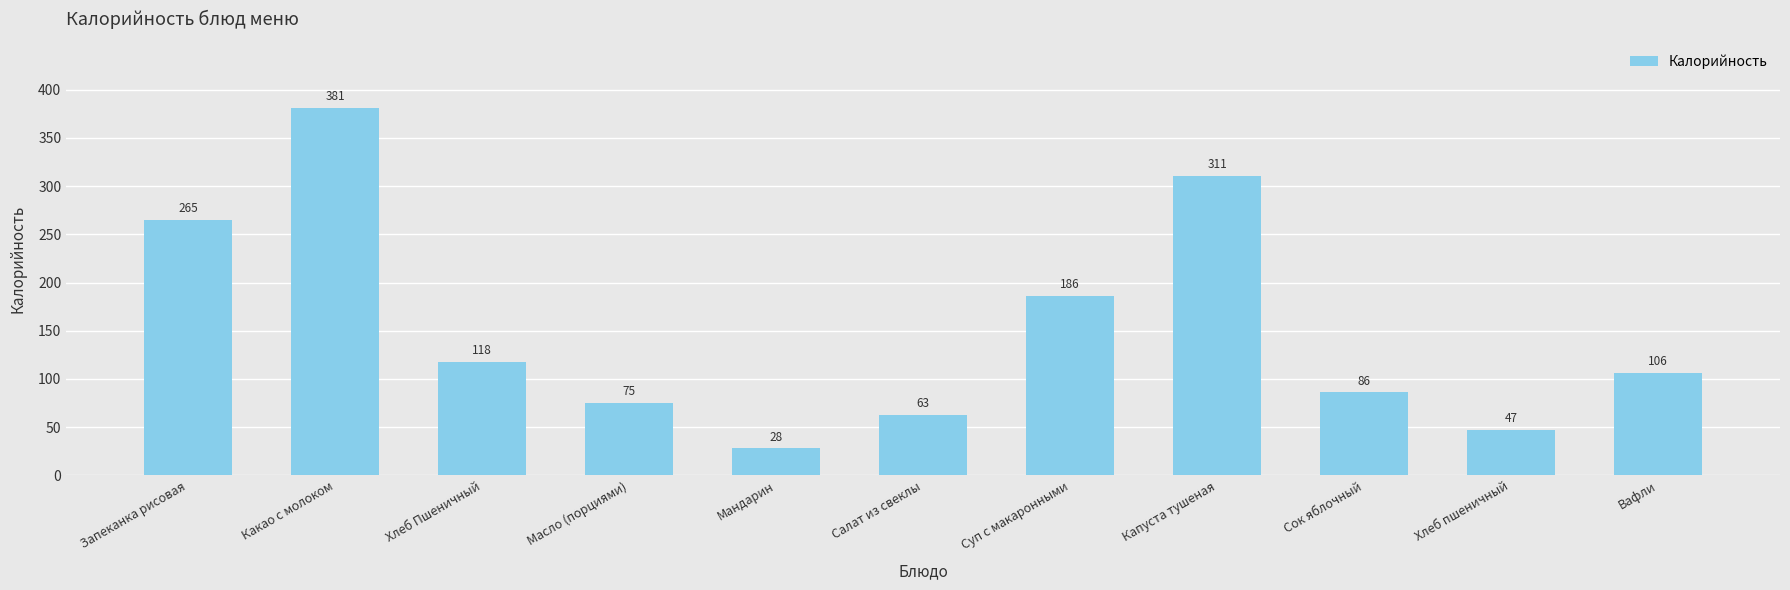

Reading left to right, list all the values displayed in this chart.

Запеканка рисовая=265	Какао с молоком=381	Хлеб Пшеничный=118	Масло (порциями)=75	Мандарин=28	Салат из свеклы=63	Суп с макаронными=186	Капуста тушеная=311	Сок яблочный=86	Хлеб пшеничный=47	Вафли=106